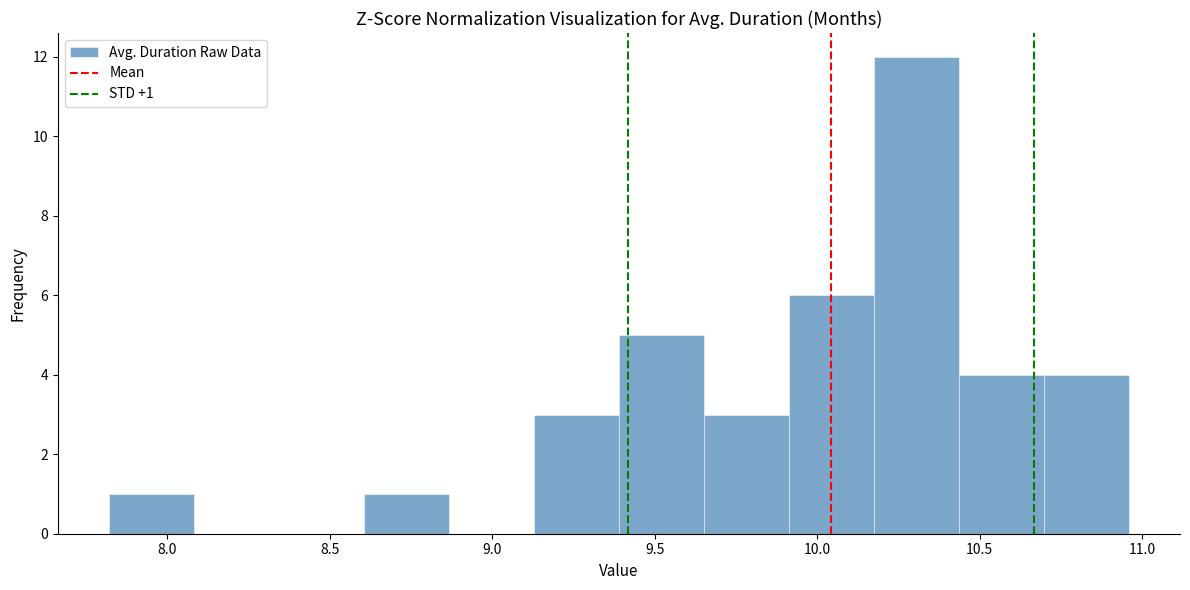

Over which range of the x-axis is the bar tallest?

10.20 to 10.45